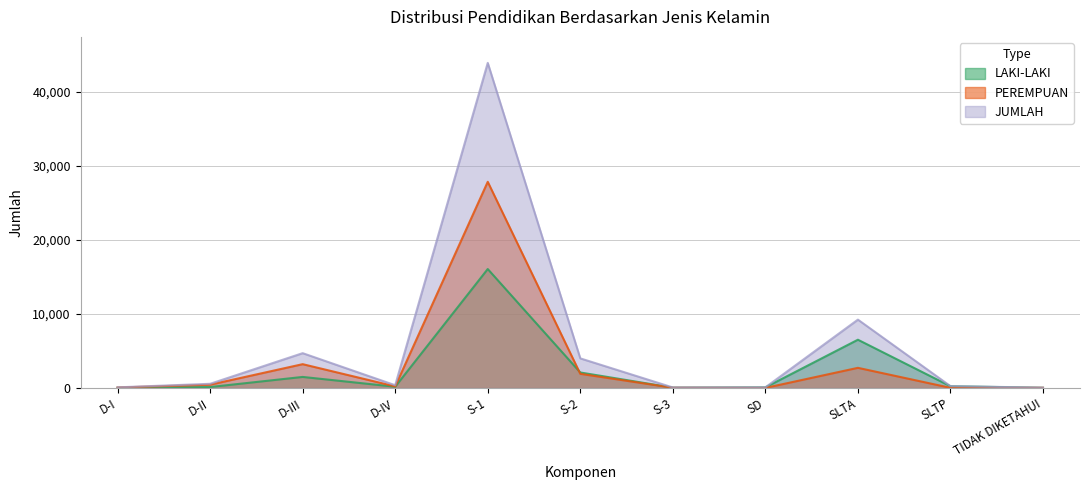

Rank the series by their maximum value, from highest to lowest.

JUMLAH, PEREMPUAN, LAKI-LAKI